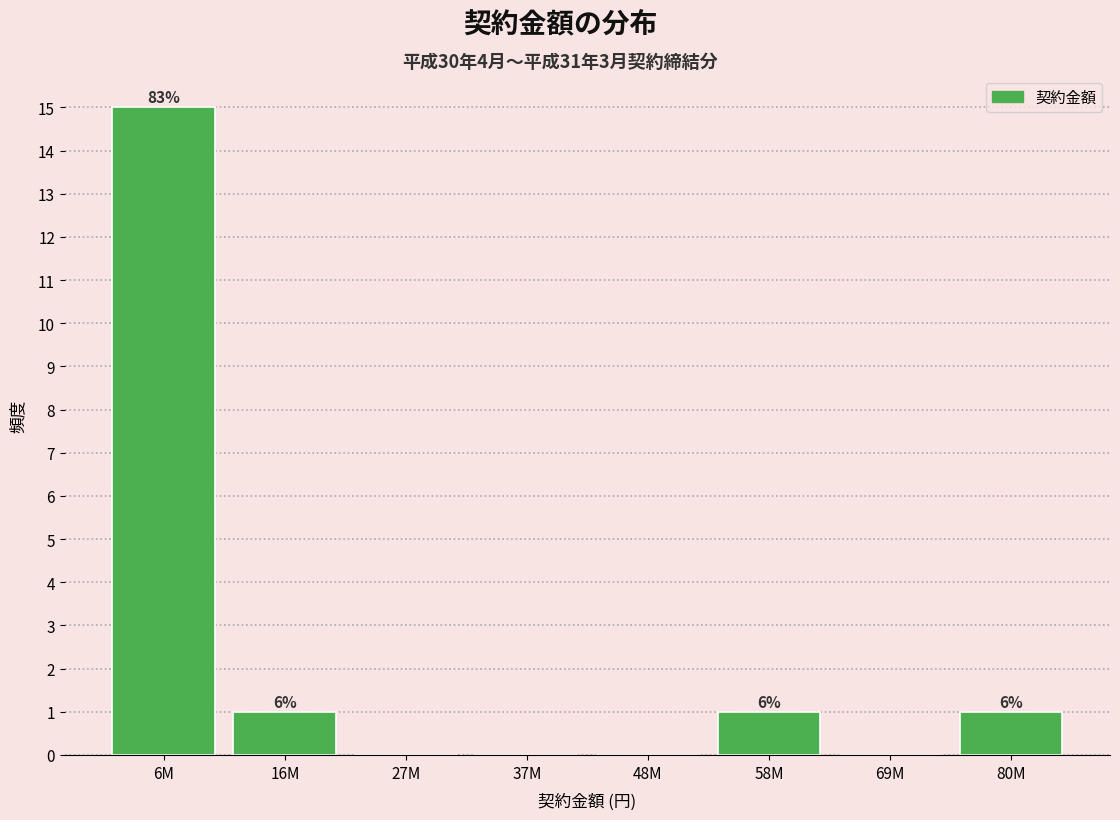

Are the bars horizontal?

No